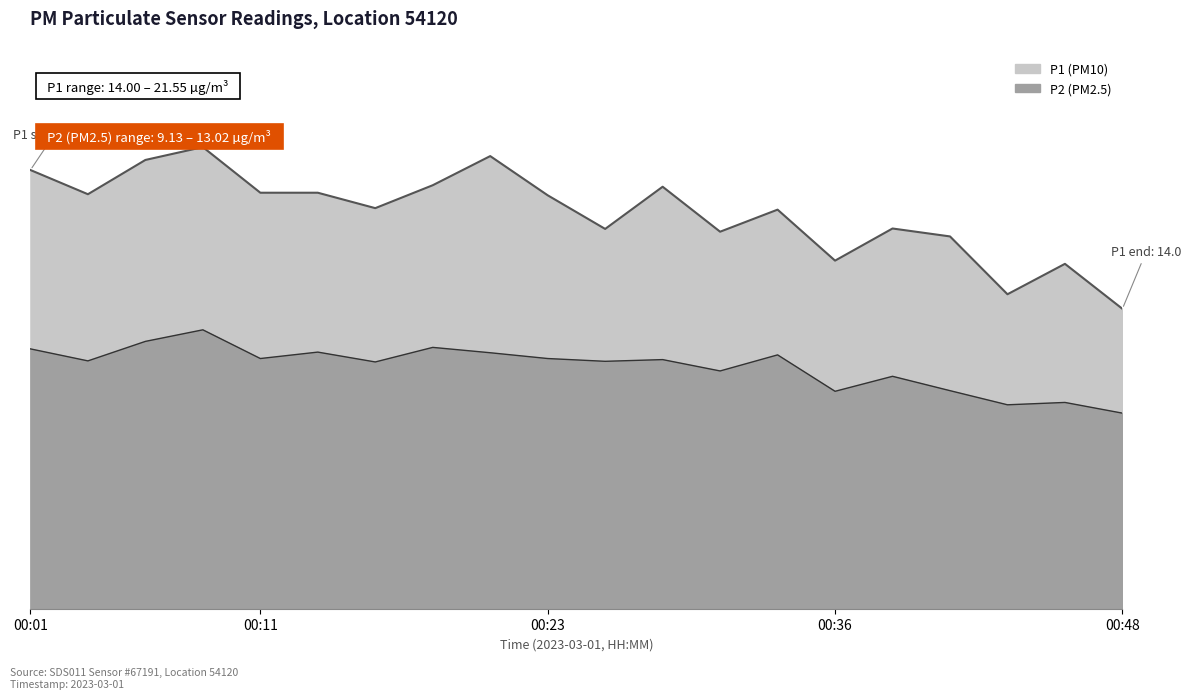

Reading left to right, list all the values displayed in this chart.

P1: 20.5	19.4	20.9	21.6	19.4	19.4	18.7	19.8	21.1	19.3	17.7	19.7	17.6	18.6	16.2	17.8	17.4	14.7	16.1	14.0
P2: 12.1	11.6	12.5	13.0	11.7	12.0	11.5	12.2	11.9	11.7	11.6	11.6	11.1	11.8	10.2	10.8	10.2	9.5	9.6	9.1